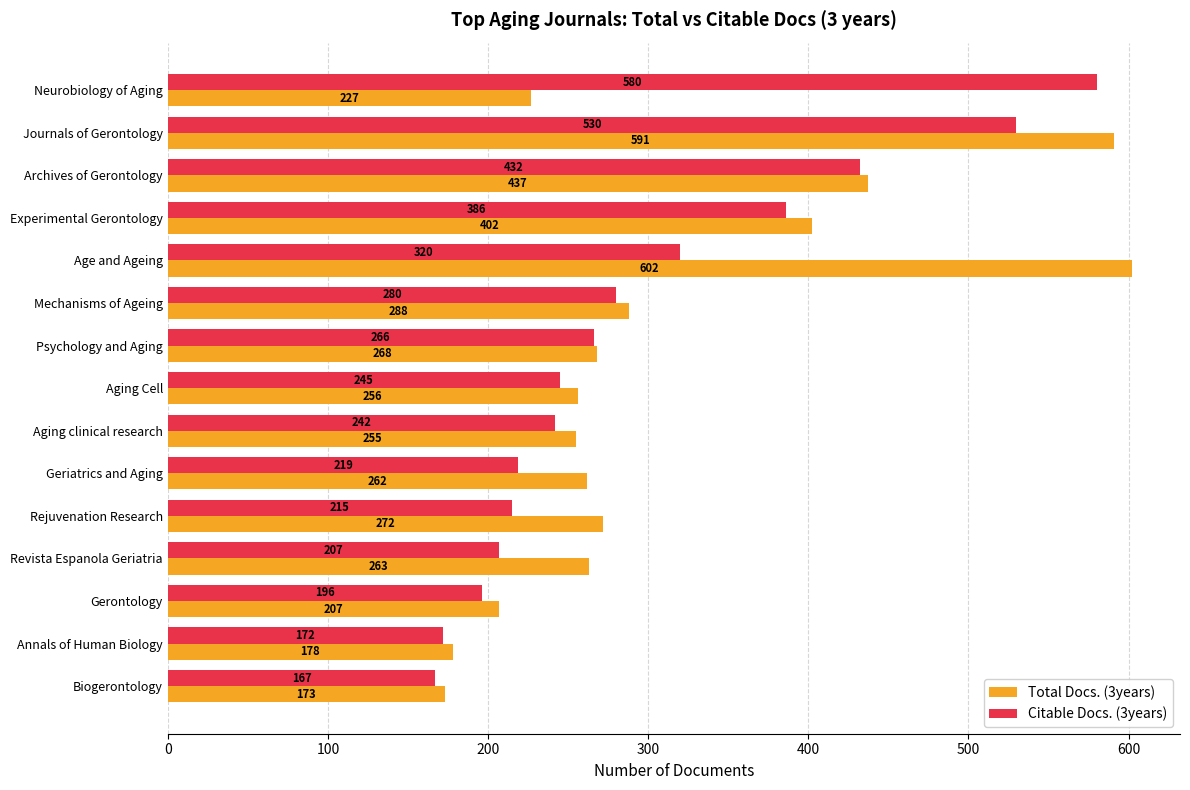

Count the number of data series in this chart.

2